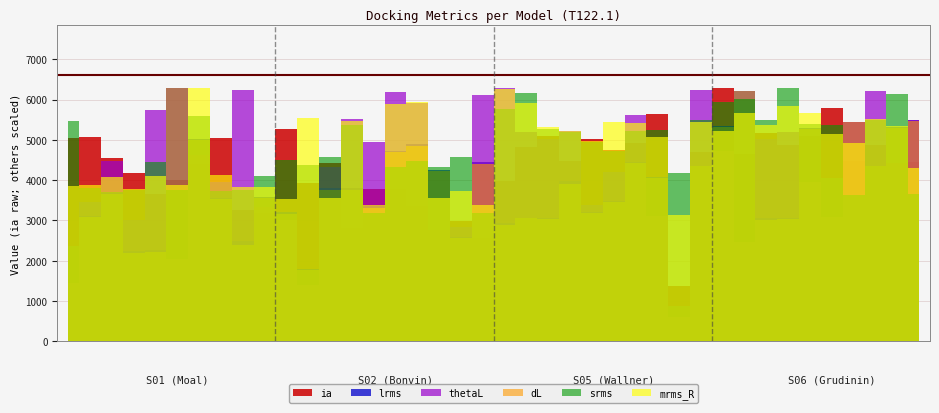

Reading right to left, list all the values displayed in this chart.

ia: 4438.8	4425.5	4882.0	4479.2	5796.2	5099.7	4884.3	5158.9	4650.9	6286.1	4691.4	1385.1	5641.4	4932.6	4750.9	5011.4	4485.4	5088.9	4832.4	3971.8	2570.6	2982.0	2766.9	3363.3	3782.7	3771.2	2825.7	4436.7	3939.1	5265.6	3182.5	3268.9	5040.7	4399.0	4005.4	3649.5	4180.6	4551.8	5062.6	5035.5
lrms: 75.3	73.1	59.9	74.8	55.8	72.5	42.1	42.1	85.4	73.4	59.9	12.0	56.0	61.2	48.0	44.0	54.5	42.2	42.2	40.4	61.0	35.7	58.3	67.2	64.9	46.1	52.4	52.3	24.6	43.9	49.3	34.2	48.9	69.0	86.3	31.0	30.8	50.7	42.8	32.7
srms: 1.6	2.7	2.4	1.6	2.3	2.3	2.7	2.4	2.6	2.6	2.4	1.8	2.3	2.3	2.1	2.1	2.2	2.3	2.7	2.5	1.4	2.0	1.9	1.9	1.9	1.4	2.3	2.0	1.9	2.0	1.8	1.6	1.6	2.4	1.6	1.9	1.6	1.6	1.7	2.4
thetaL: 154.0	123.9	174.5	152.6	86.8	110.9	145.9	140.9	69.4	132.5	174.8	16.9	87.1	157.6	117.8	94.7	146.7	140.7	145.8	176.3	171.8	79.3	77.5	165.8	173.2	138.5	154.9	121.6	39.2	84.2	93.4	175.3	110.9	129.6	57.6	160.8	84.3	125.7	97.1	40.9
dL: 75.1	72.7	59.9	74.6	55.5	72.2	41.8	41.5	85.3	72.9	59.9	11.9	55.8	60.6	47.5	43.7	53.8	41.6	41.9	39.5	60.6	35.2	58.1	66.6	64.3	45.4	51.7	51.7	24.4	43.5	48.9	33.0	48.5	68.5	86.3	30.5	30.2	50.1	42.2	32.6
mrms_R: 1.2	1.5	1.6	1.4	1.5	1.6	1.7	1.5	1.6	1.5	1.6	0.9	1.5	1.6	1.6	1.4	1.5	1.5	1.7	1.8	1.0	1.1	1.0	1.7	1.7	1.0	1.6	1.0	1.6	1.0	1.1	1.1	1.2	1.8	1.1	1.2	1.1	1.2	1.1	1.1